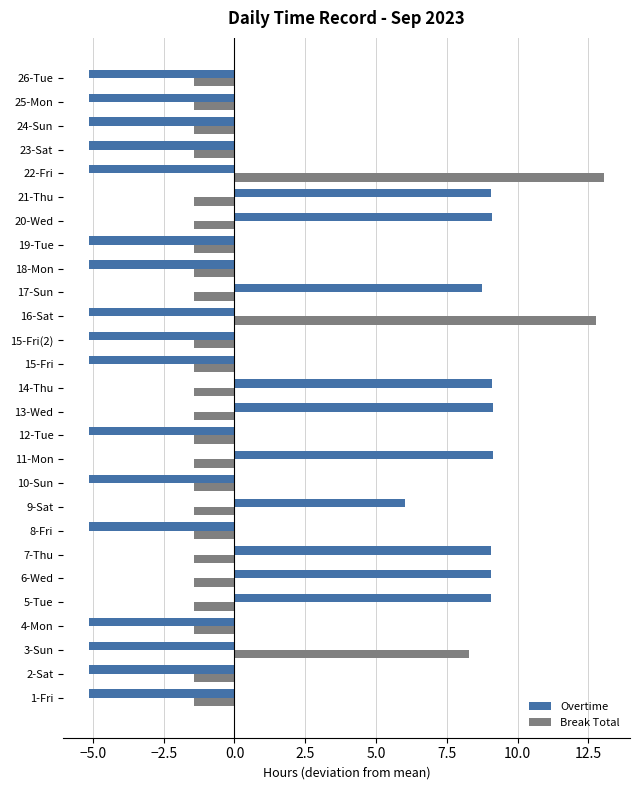

At 20-Wed, list the series in order from largest to smallest.

Overtime, Break Total